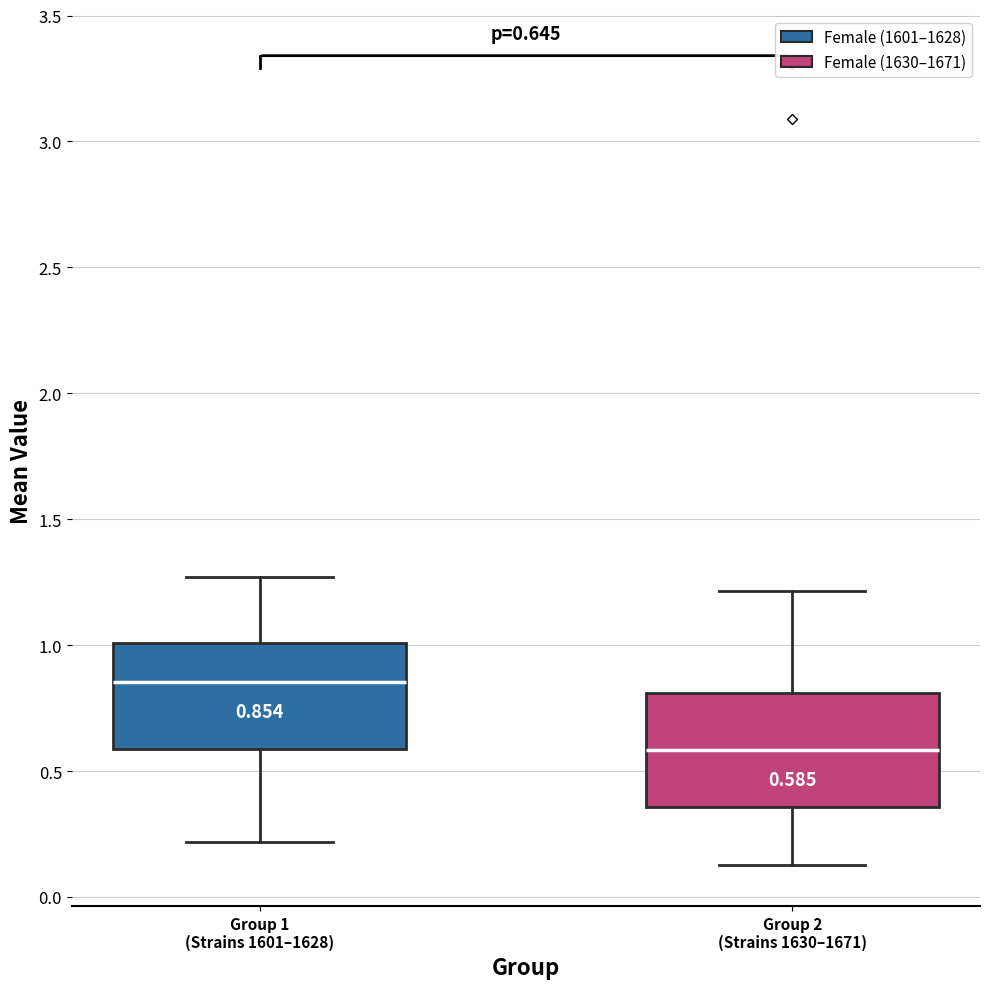

Which box's median line is the highest?

Group 1 (Strains 1601–1628)